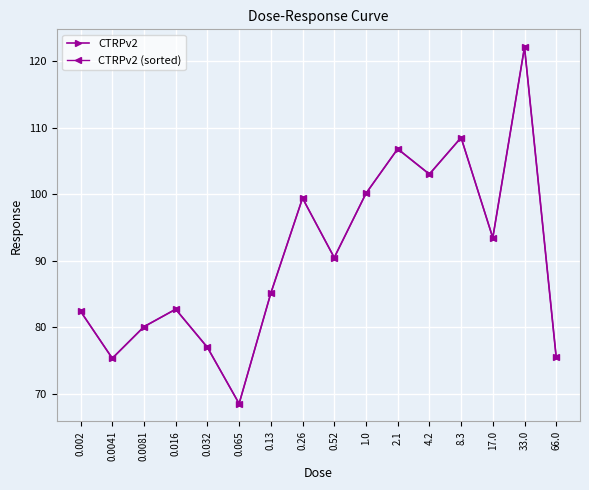

Does the chart have visible grid lines?

Yes